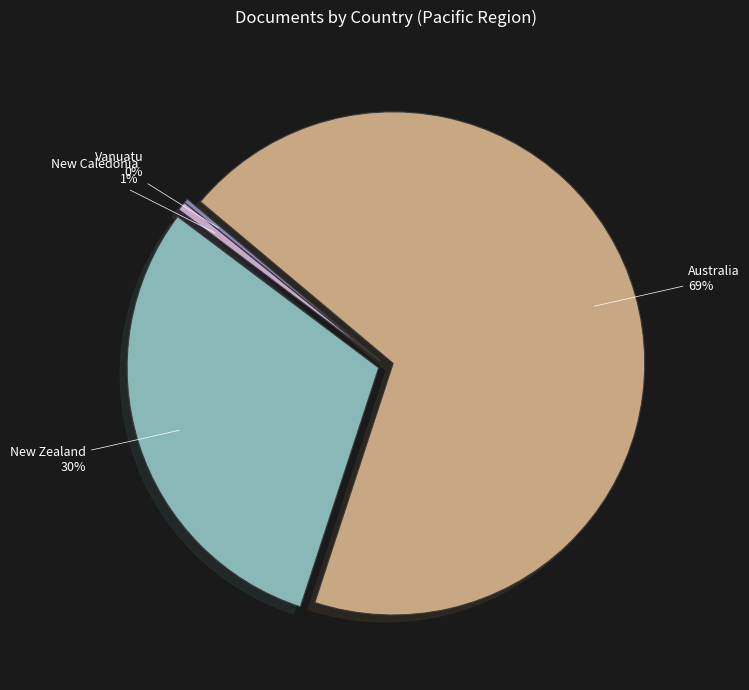

Is it true that Australia is 75% of the pie?

False